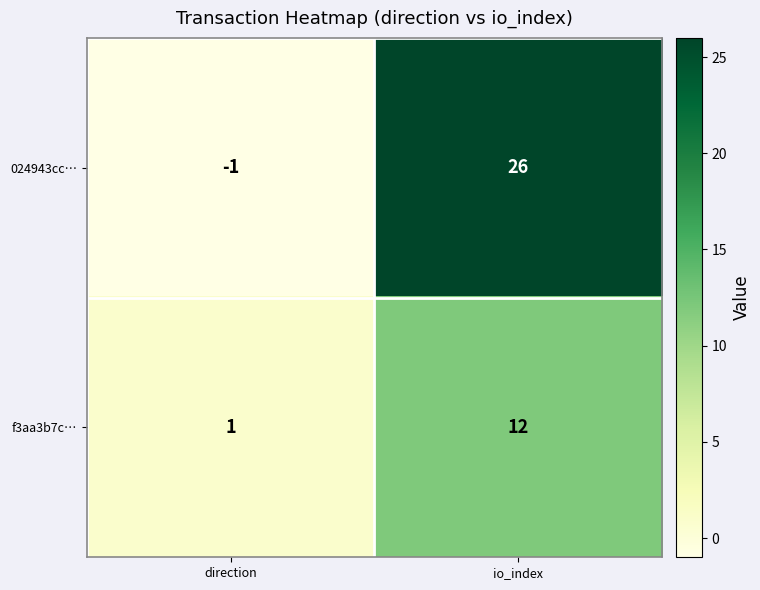

Where is 024943cc… nearest to the value 12?

direction